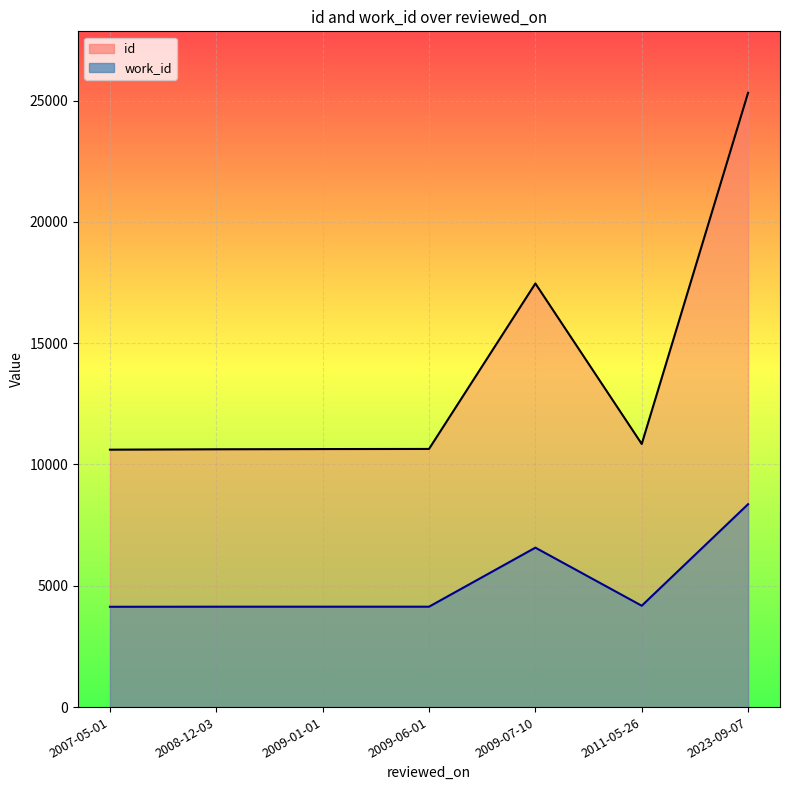

True or false: work_id and id cross at least once.

False